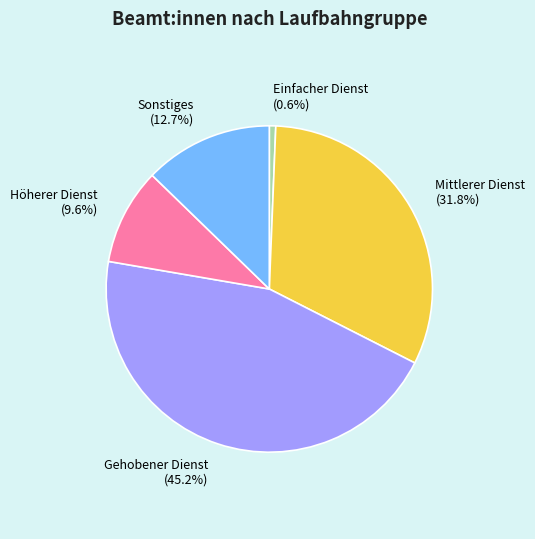

Does Mittlerer Dienst represent more than half of the total?

No